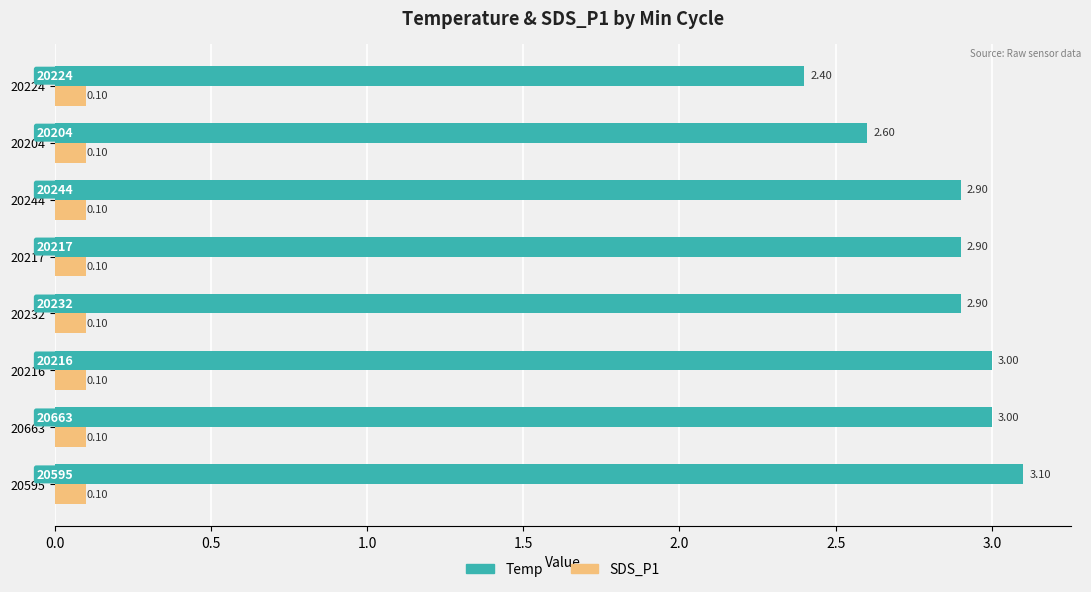

Is the value of Temp at 20217 greater than the value of SDS_P1 at 20216?

Yes